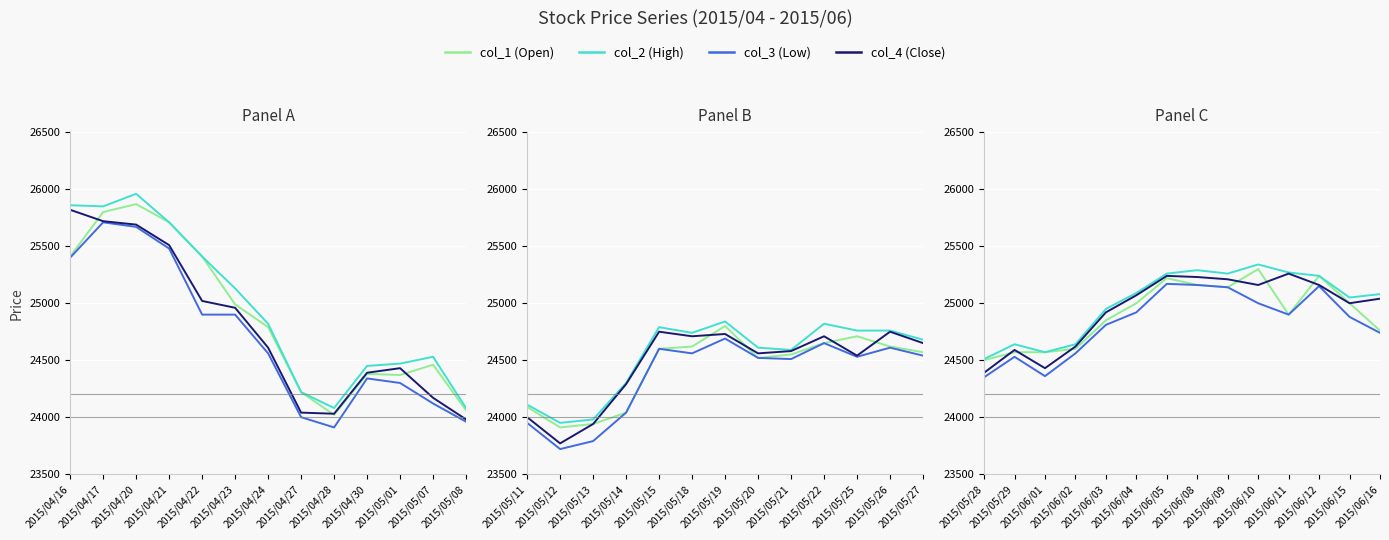

At how many categories does at least one series exceed 24790?

10